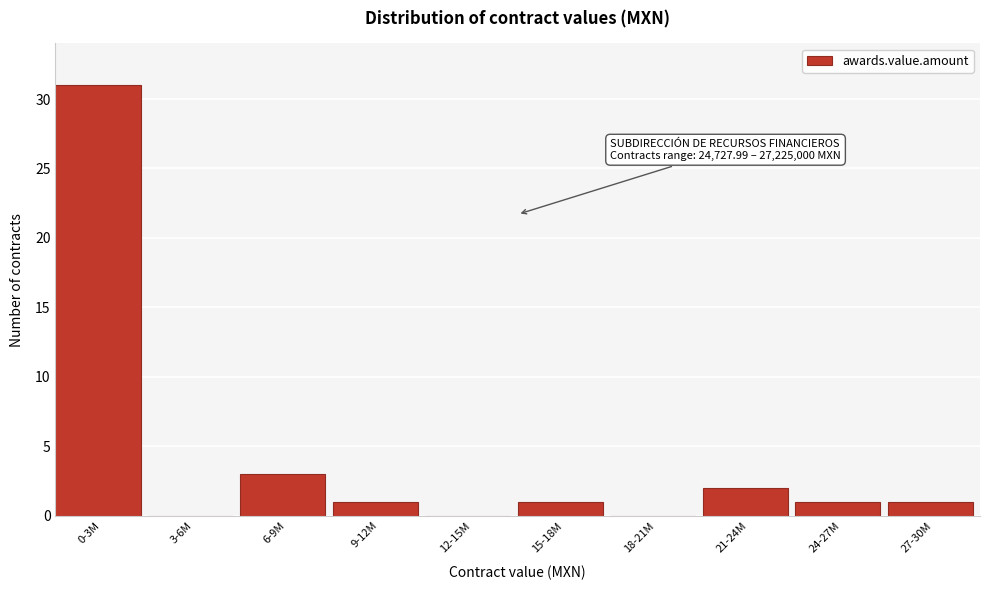

Reading right to left, what are all the values shown in this chart?

27-30M=1	24-27M=1	21-24M=2	18-21M=0	15-18M=1	12-15M=0	9-12M=1	6-9M=3	3-6M=0	0-3M=31